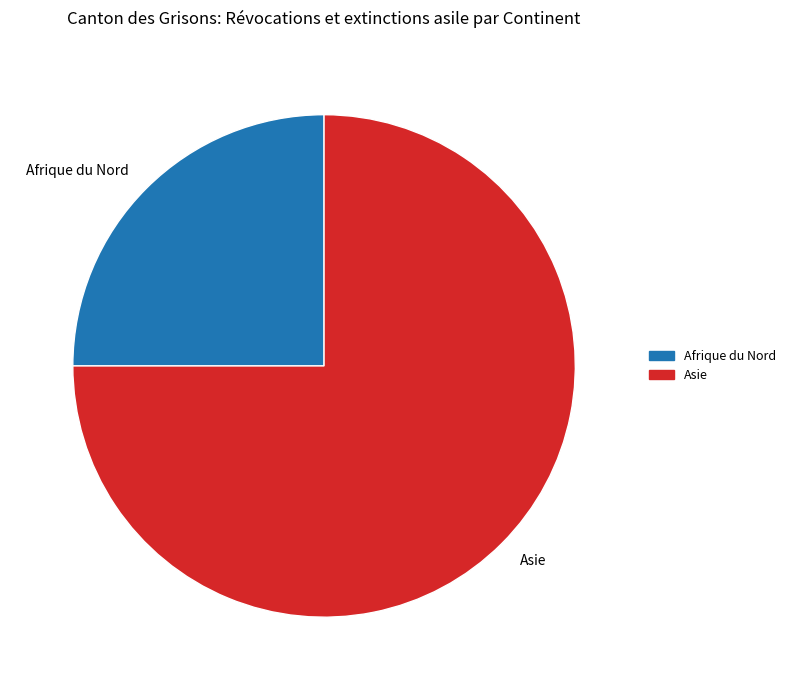

Do Asie and Afrique du Nord together represent more than half of the pie?

Yes